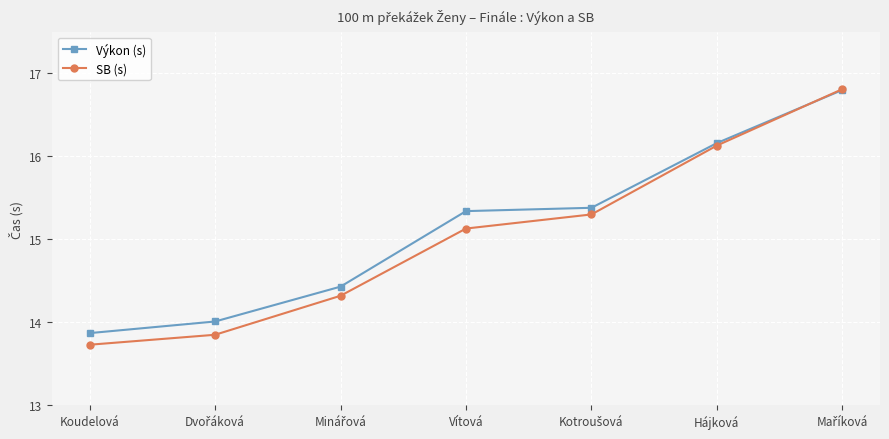

Which series has the widest spread of values?

SB (s)